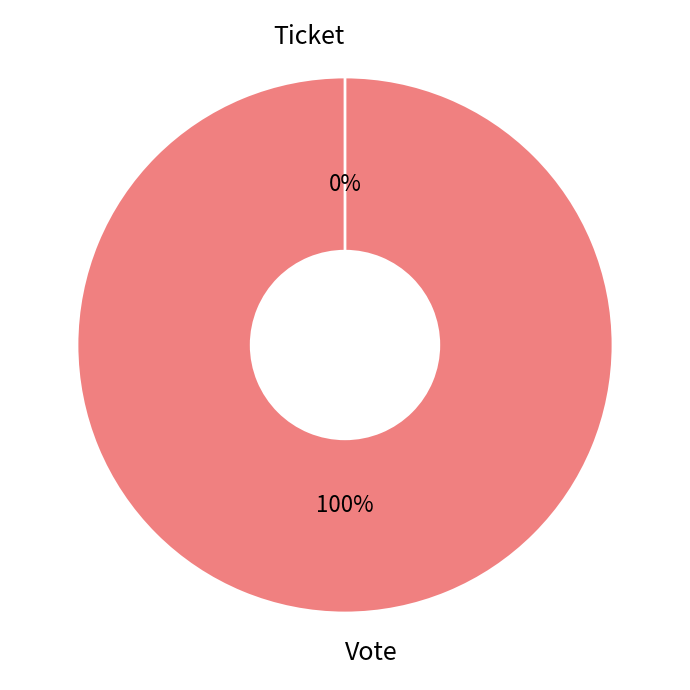

Is Vote the majority of the pie?

Yes